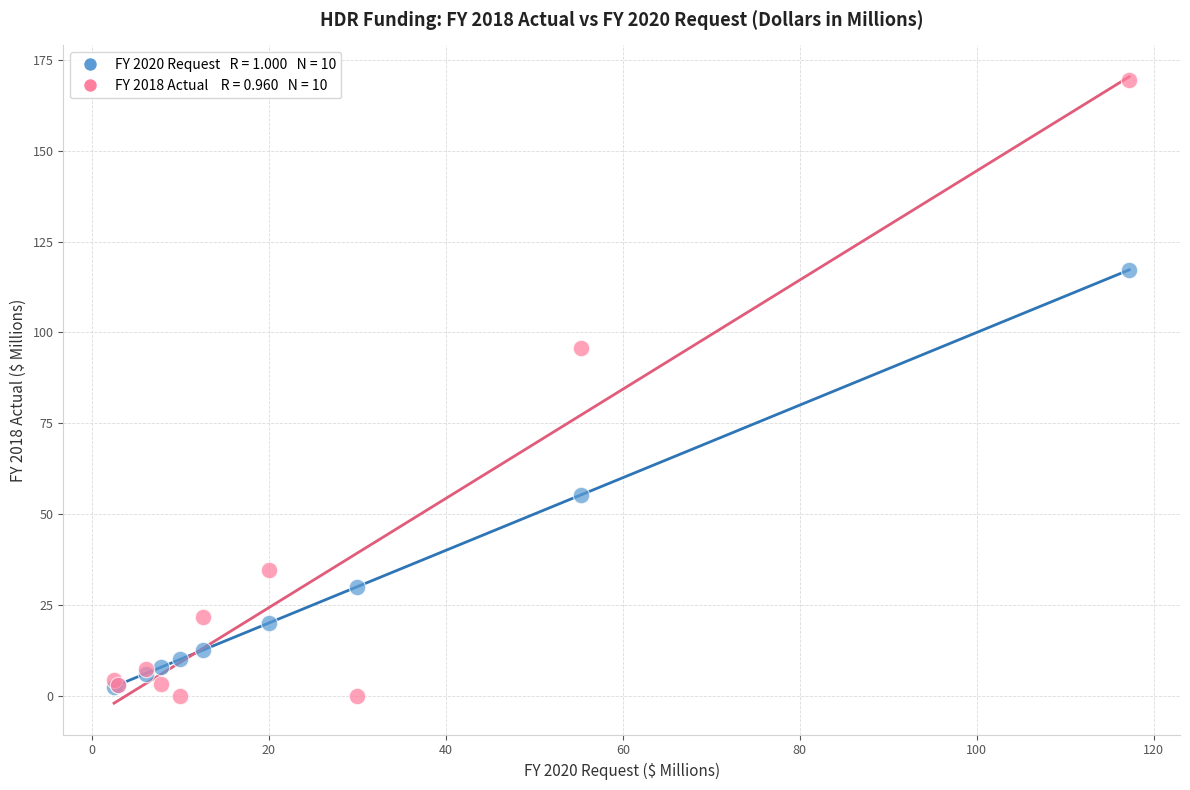

Across all series, what Y value is closest to 84?

95.6